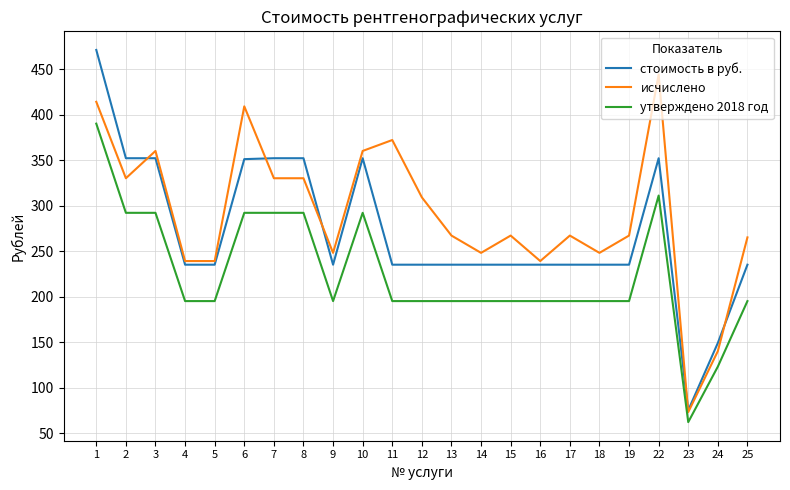

True or false: исчислено and утверждено 2018 год cross at least once.

False